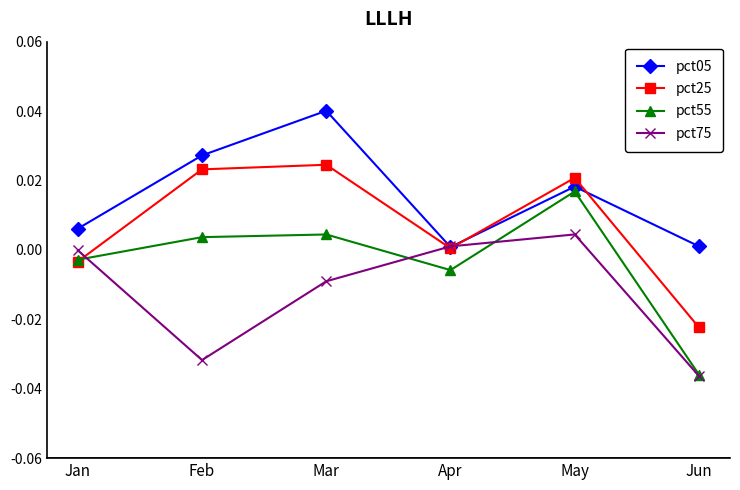

What are all the series names shown in the legend?

pct05, pct25, pct55, pct75